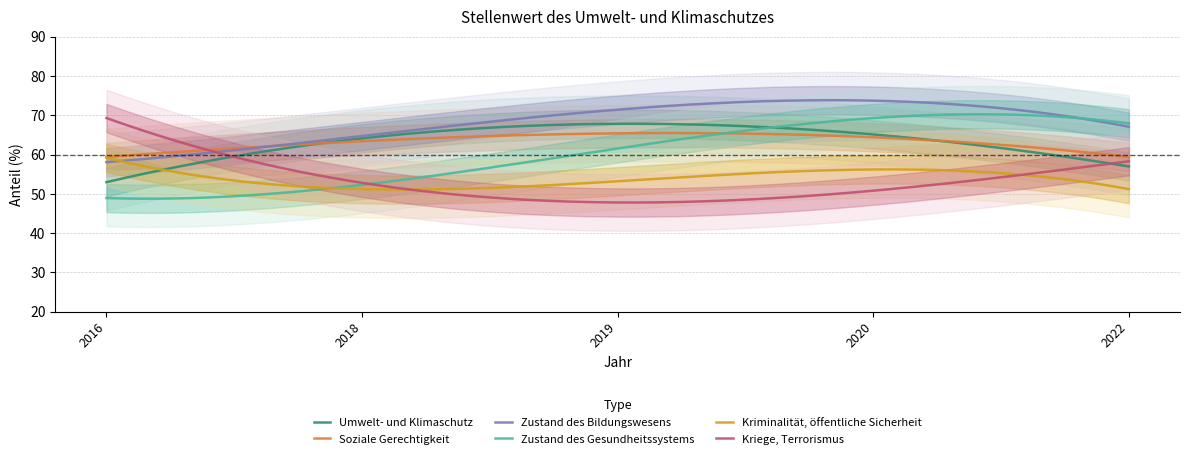

What is the value of the Soziale Gerechtigkeit point at the 1st from the left?

59